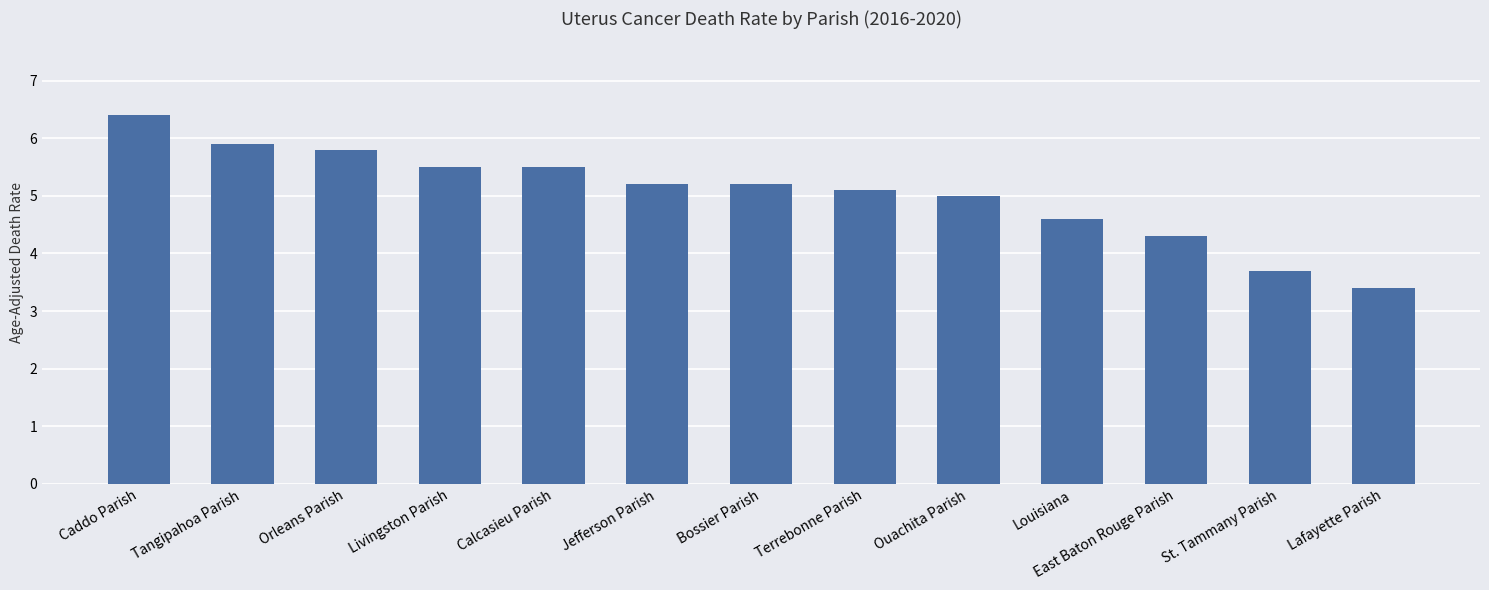

Count the number of data series in this chart.

1